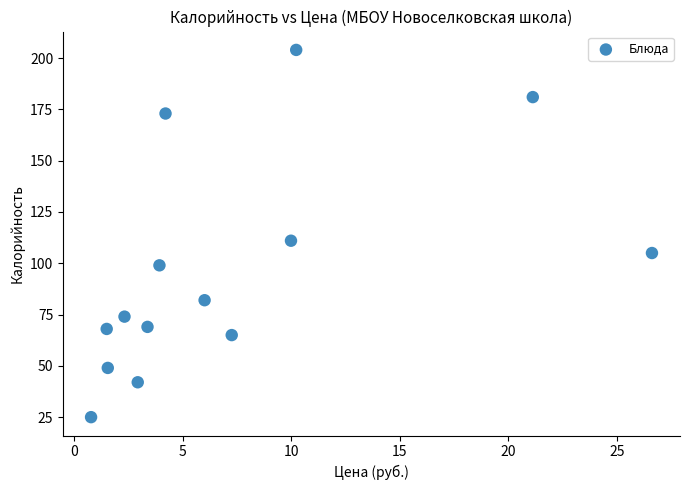

What Y value in the scatter plot is closest to 114?

111